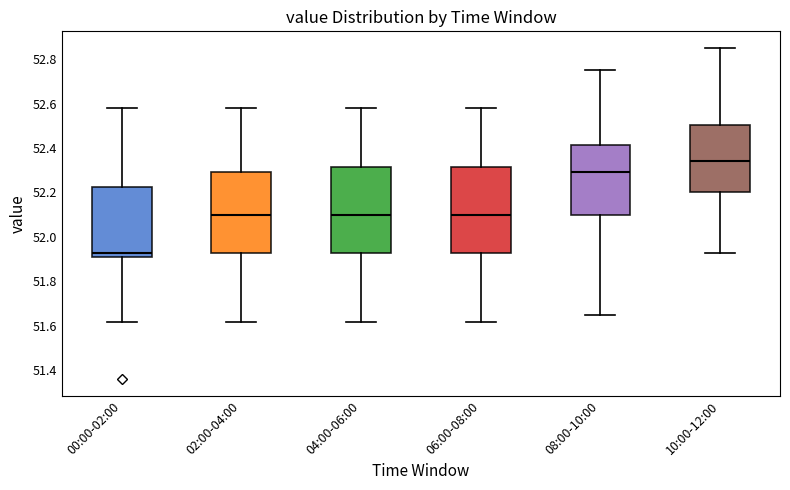

Where is the upper edge of the box for 10:00-12:00 on the y-axis? The values are not printed on the chart, so give them approximately, as read against the axis.

52.50